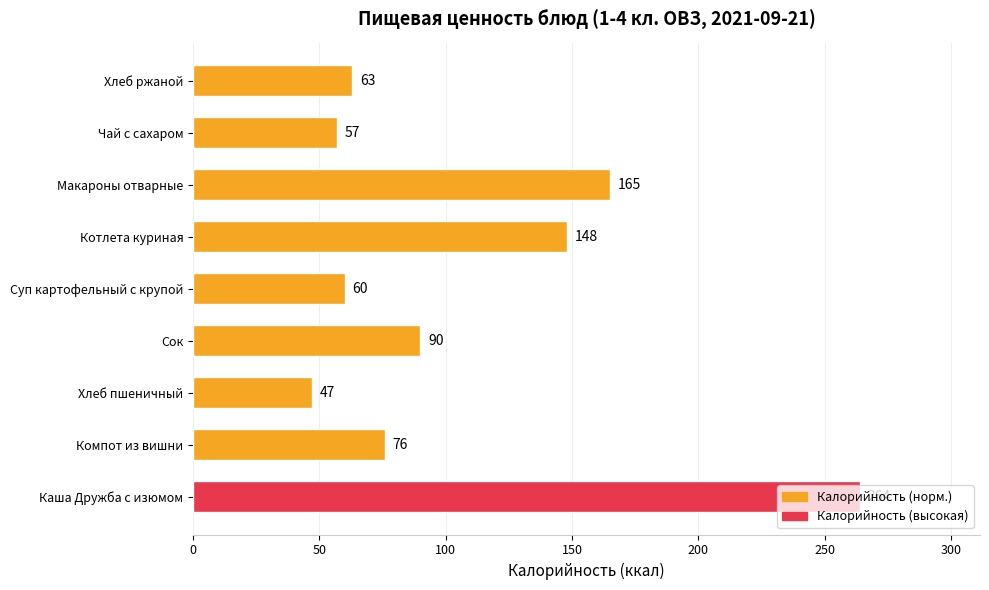

What is the approximate value at Хлеб пшеничный, to the nearest 10?

50